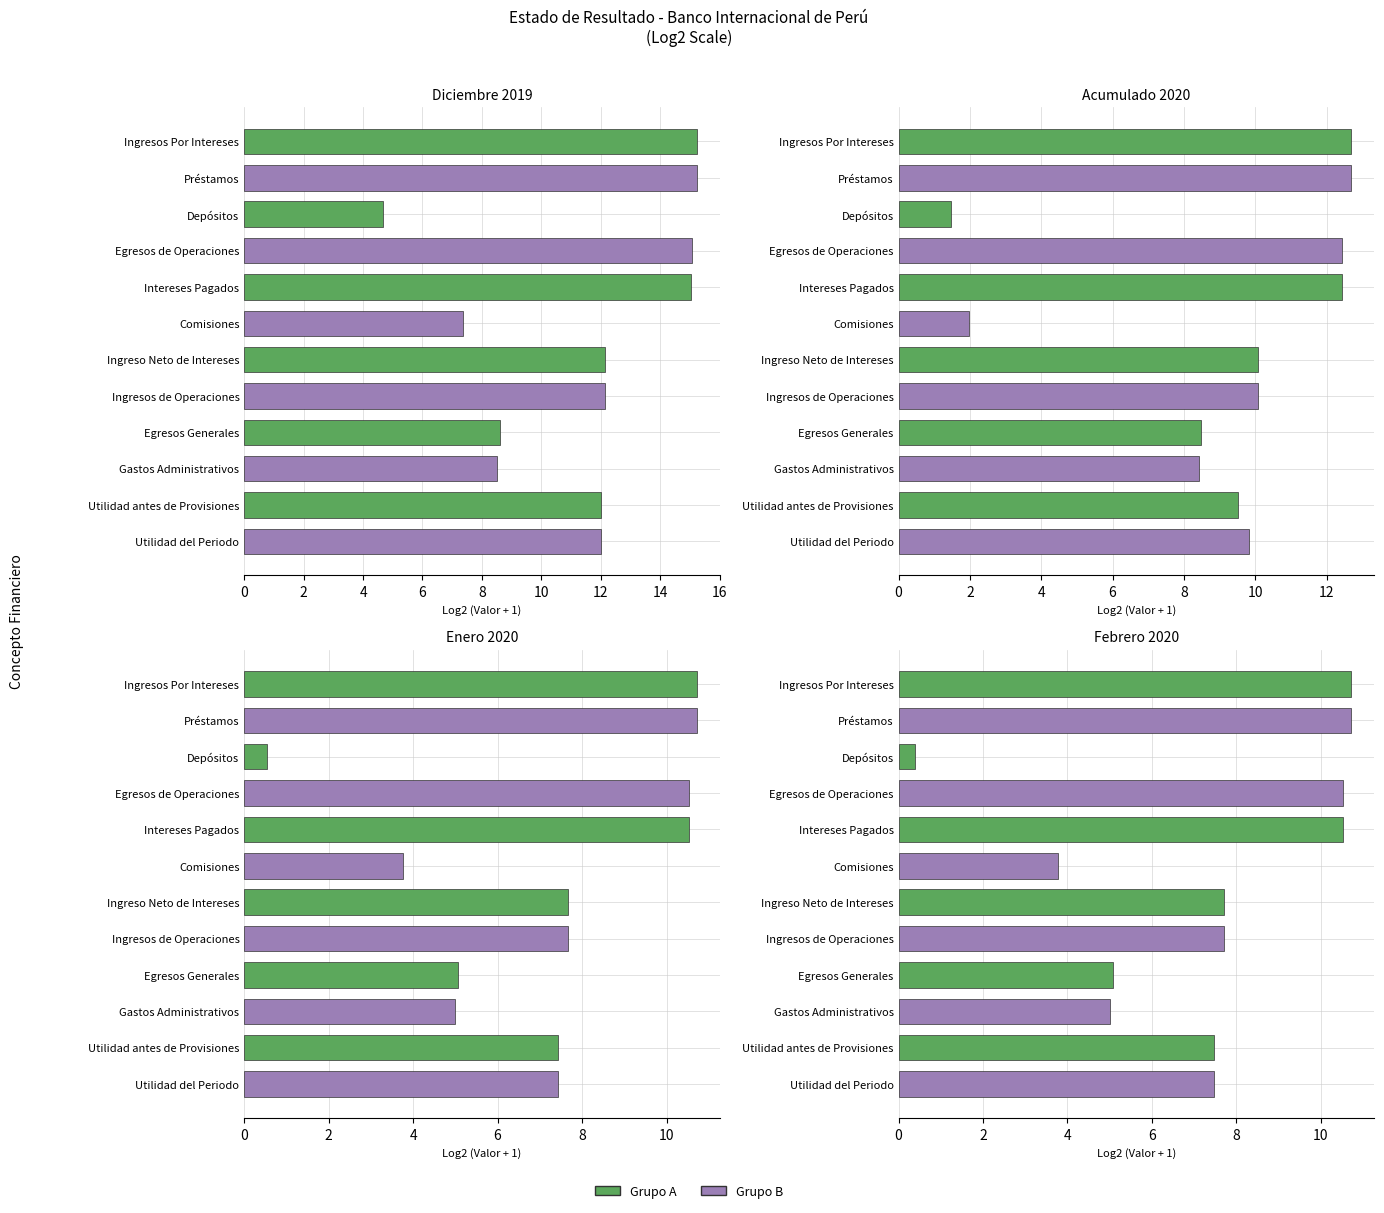

How many bars are there in each group?

4